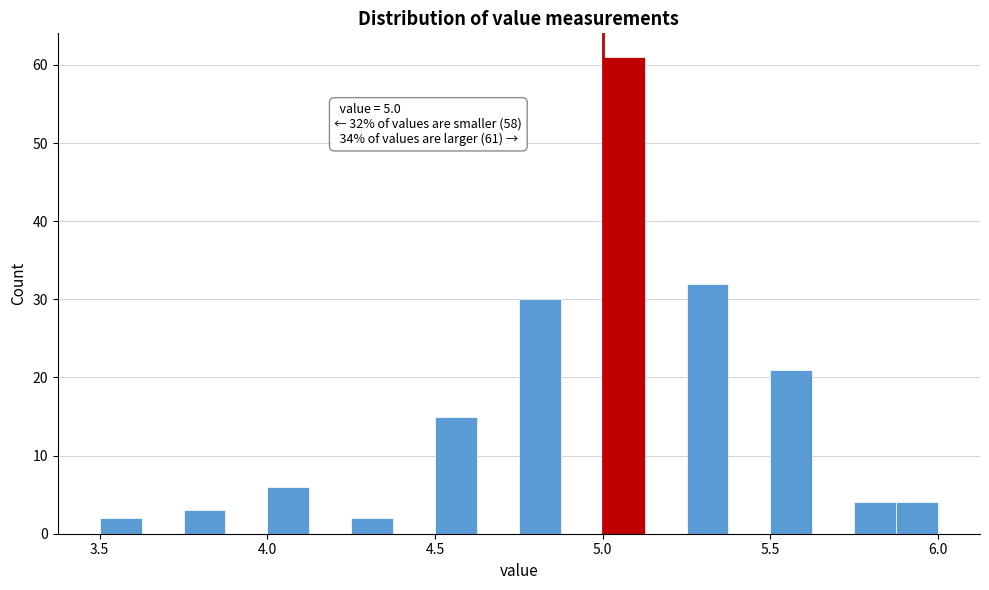

Read against the x-axis, roughly where is the centre of the tallest bar?

5.05